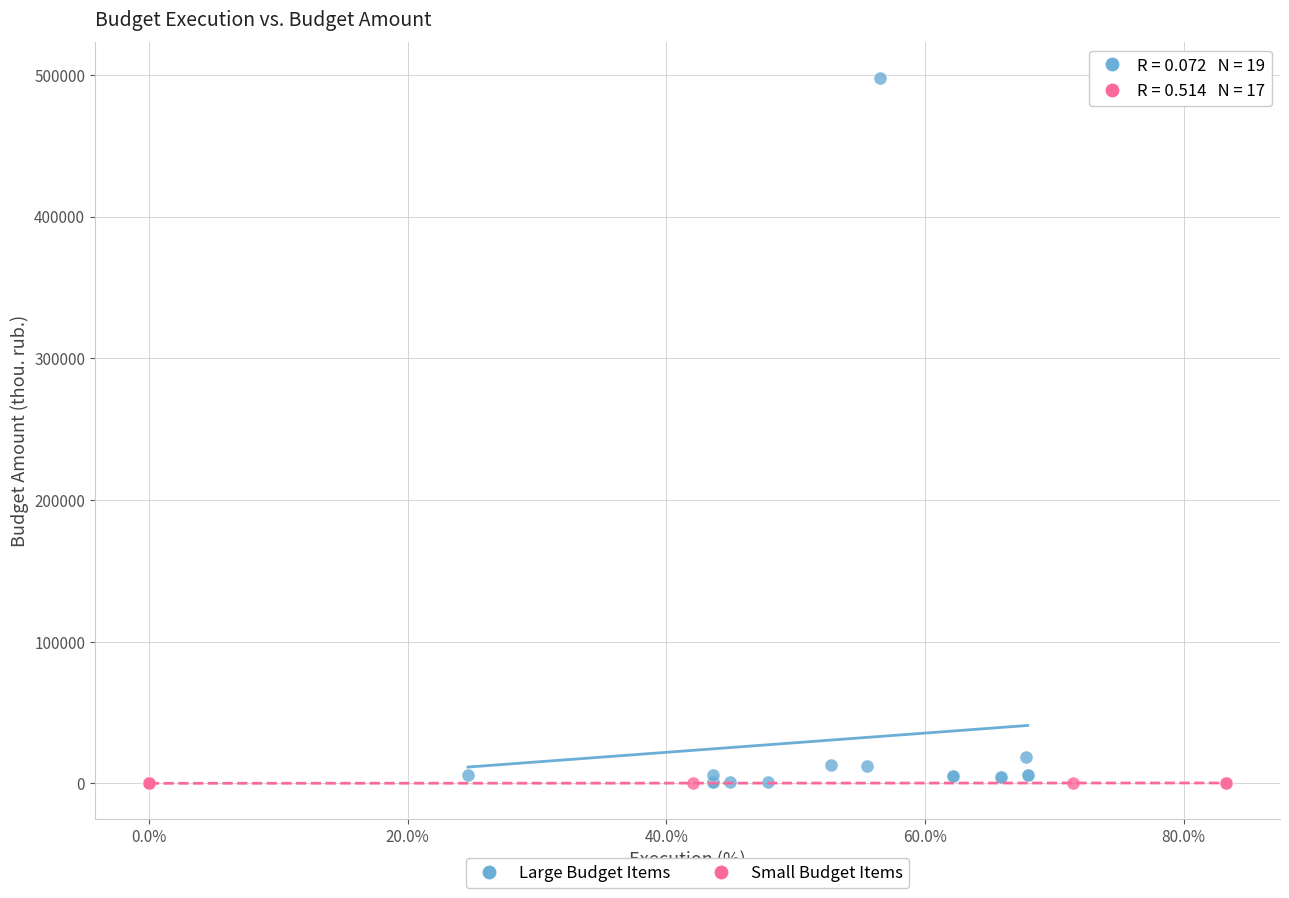

Which series has the largest Y range (max minus min)?

Large Budget Items